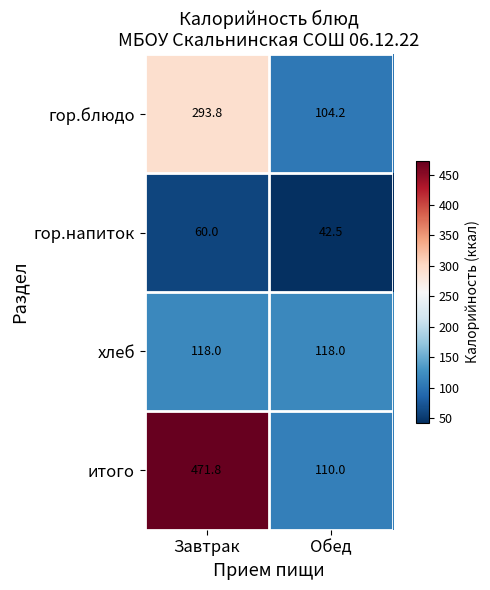

The value of гор.напиток at Завтрак is 93.3. True or false?

False